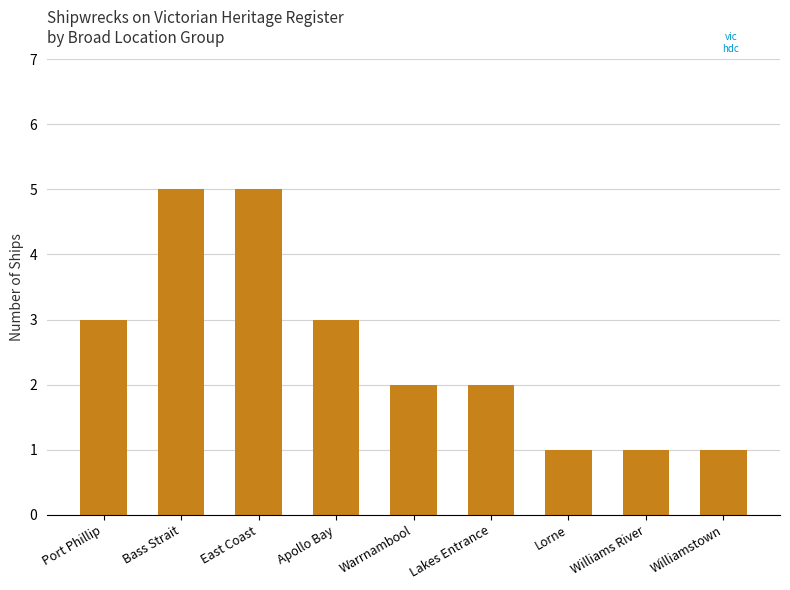

Reading left to right, what are all the values shown in this chart?

3	5	5	3	2	2	1	1	1